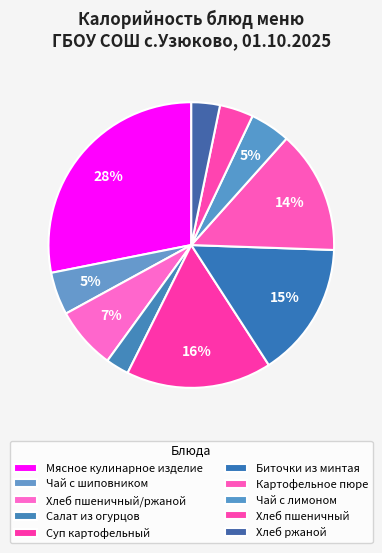

Which category has the biggest portion of the pie?

Мясное кулинарное изделие